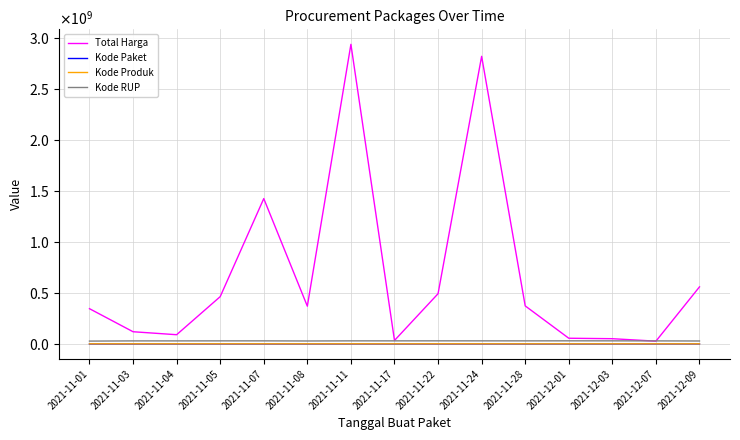

At which category is the sum across all series the highest?

2021-11-11